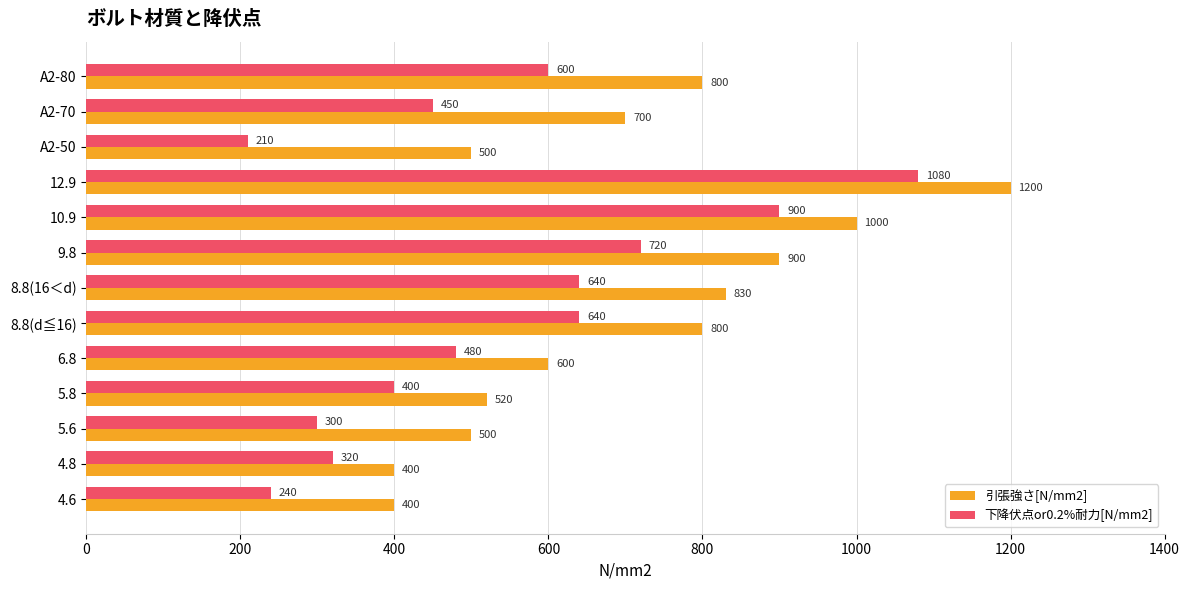

How many data points in 下降伏点or0.2%耐力[N/mm2] are less than 480?

6